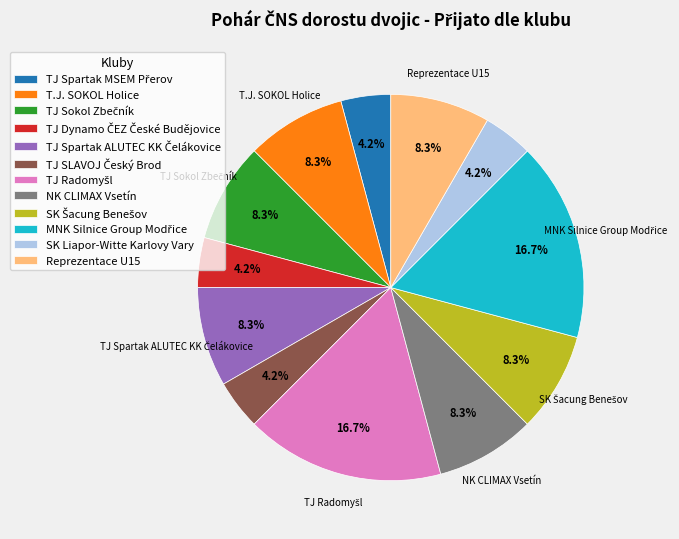

Does NK CLIMAX Vsetín account for over 50% of the chart?

No